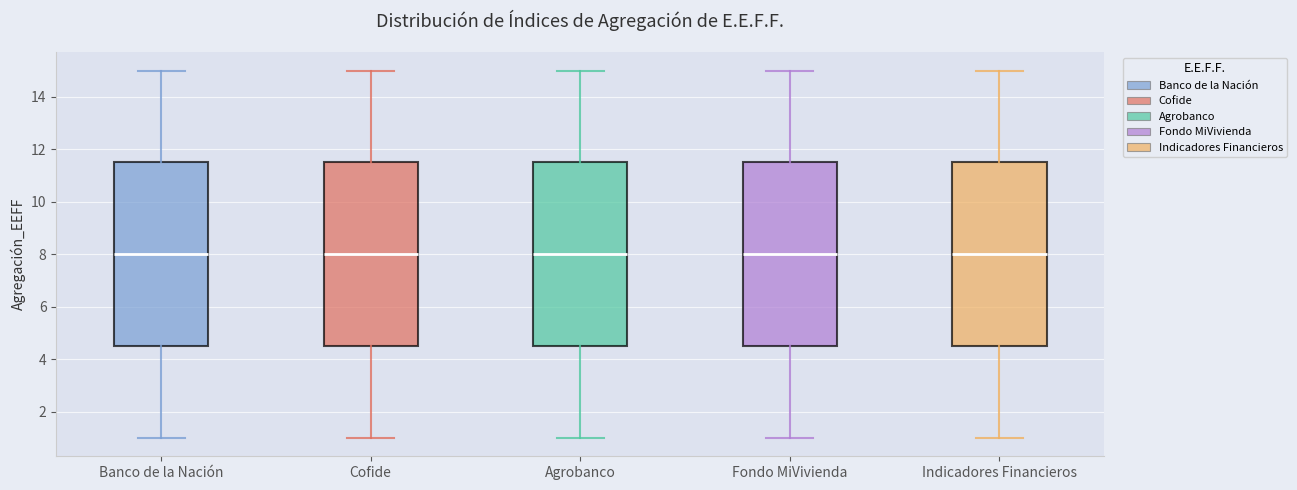

Reading left to right, transcribe this box plot: for each box, give where its median line is, the range the box spans, and where its two whiskers end, as read against the y-axis. The values are not printed on the chart, so give them approximately, as read against the axis.

Banco de la Nación: median 8.0, box 4.6 to 11.6, whiskers 1.0 to 15.0
Cofide: median 8.0, box 4.6 to 11.6, whiskers 1.0 to 15.0
Agrobanco: median 8.0, box 4.6 to 11.6, whiskers 1.0 to 15.0
Fondo MiVivienda: median 8.0, box 4.6 to 11.6, whiskers 1.0 to 15.0
Indicadores Financieros: median 8.0, box 4.6 to 11.6, whiskers 1.0 to 15.0